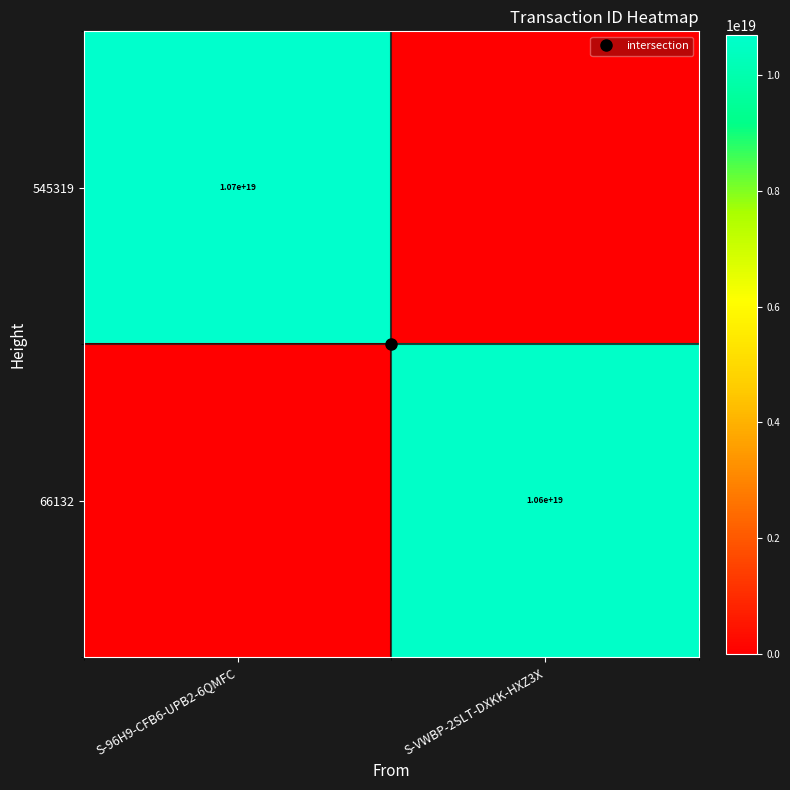

At which category is the sum across all series the highest?

S-96H9-CFB6-UPB2-6QMFC